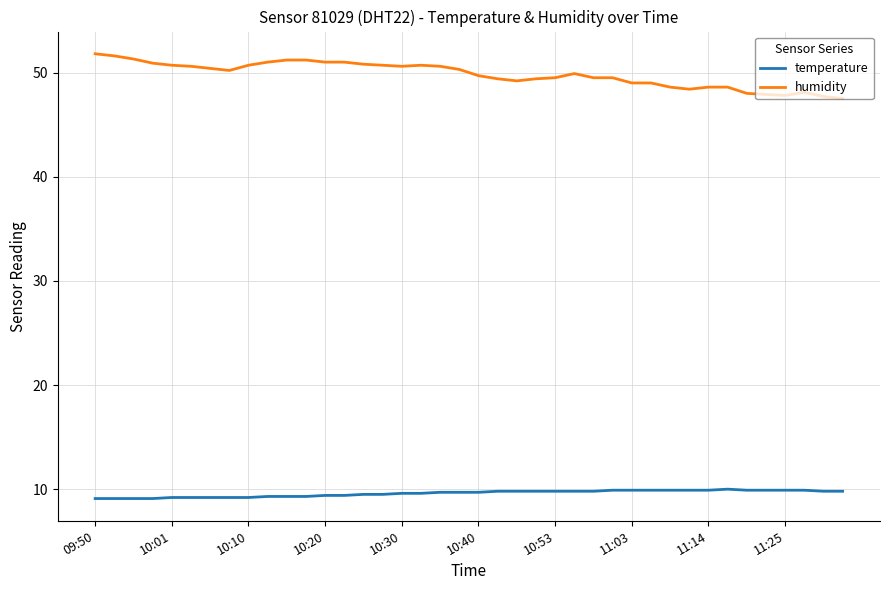

Which series has the largest range (max minus min)?

humidity